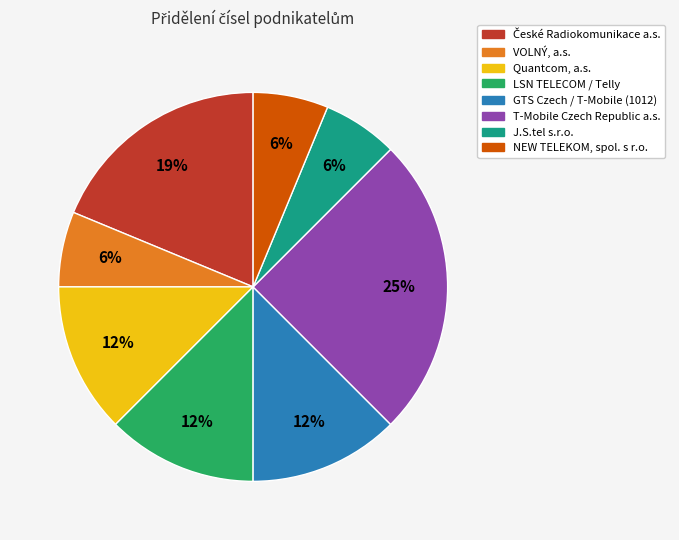

To the nearest percent, what is the average slice percentage?

12%